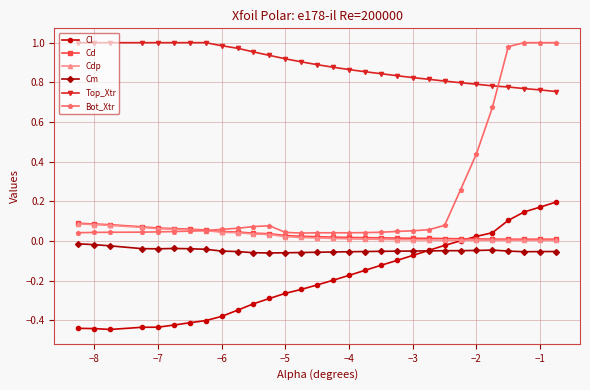

True or false: Cm and Bot_Xtr cross at least once.

False